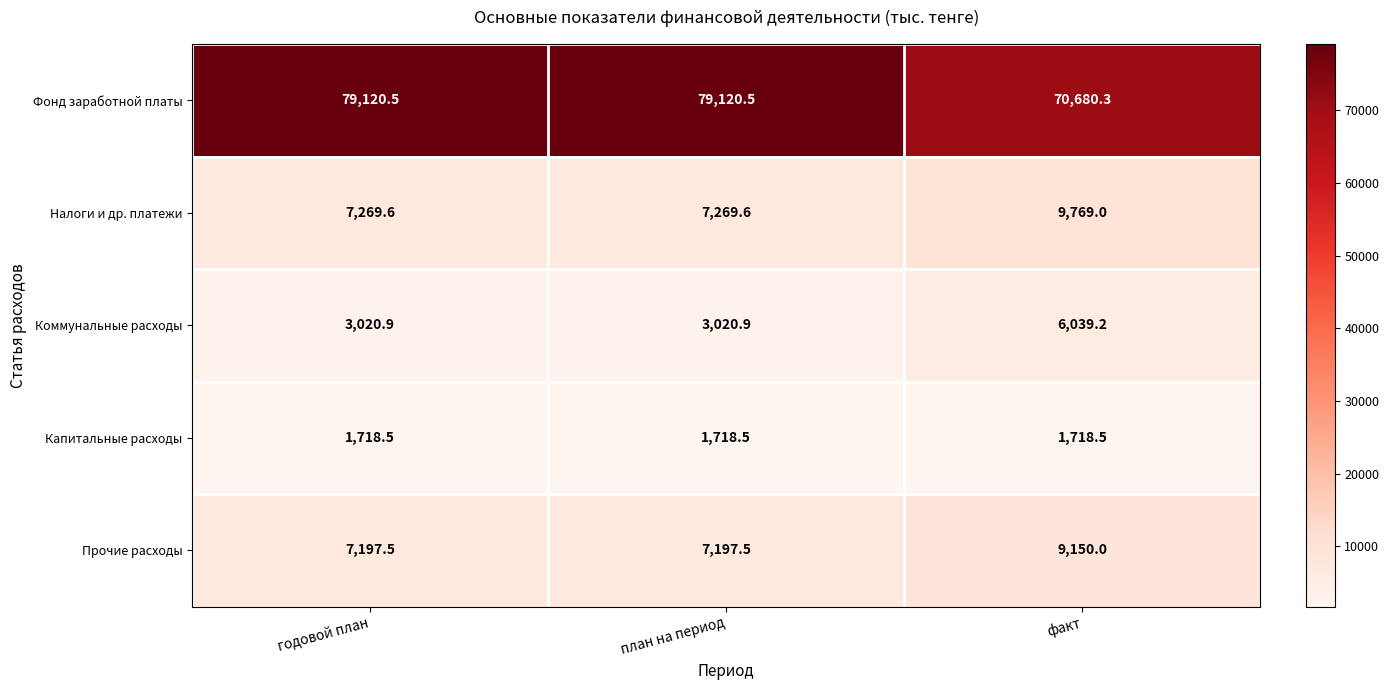

Rank the series at факт from highest to lowest value.

Фонд заработной платы, Налоги и др. платежи, Прочие расходы, Коммунальные расходы, Капитальные расходы